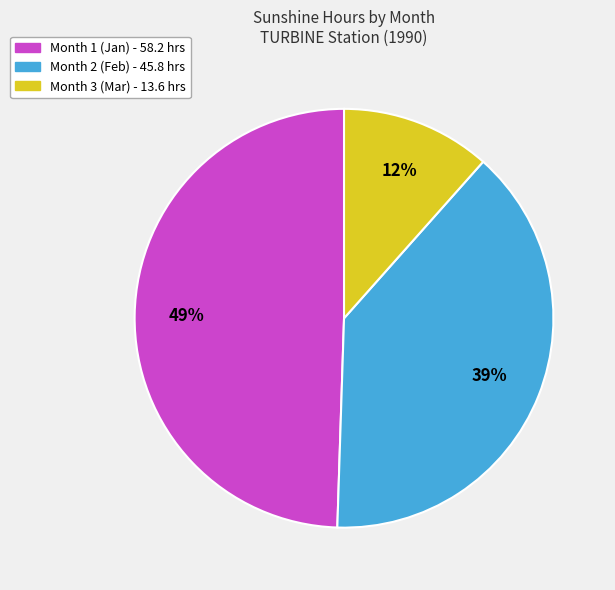

To the nearest percent, what is the combined percentage of Month 3 and Month 2?

51%